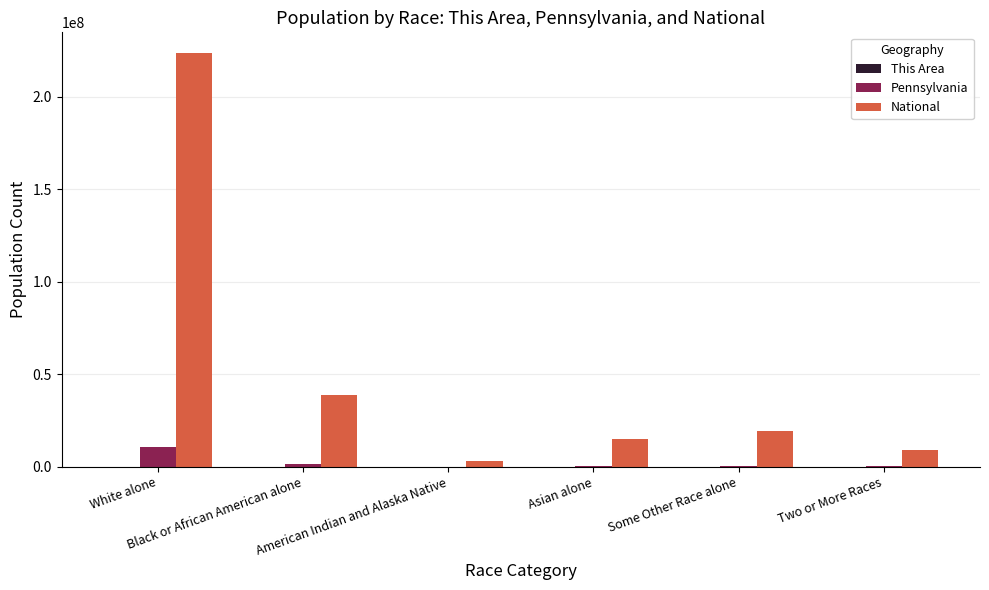

Between American Indian and Alaska Native and Some Other Race alone, which series saw the biggest shift?

National